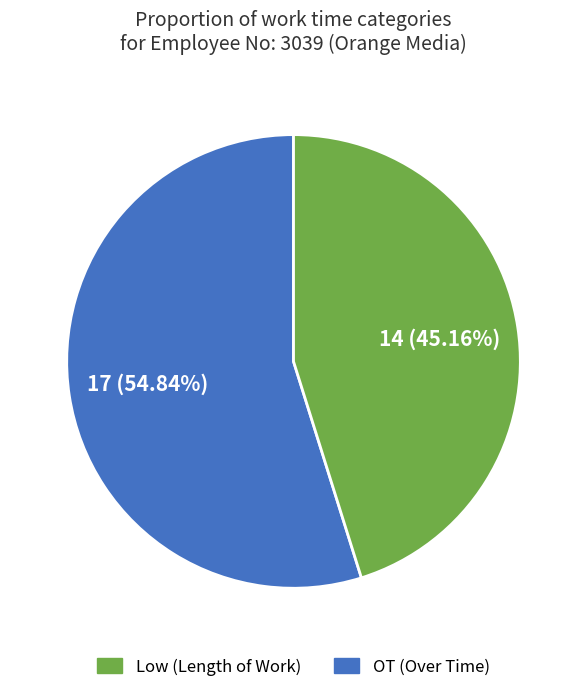

Is there any slice that represents more than half of the pie?

Yes